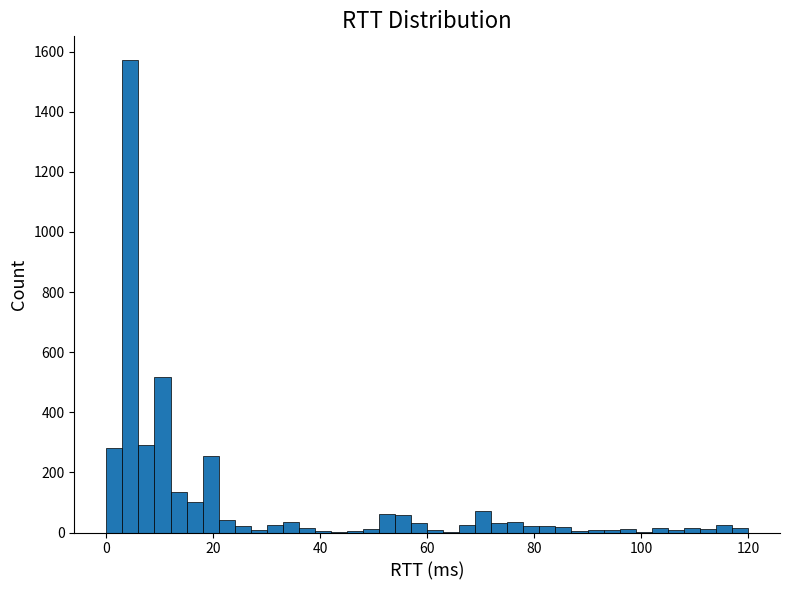

Read against the x-axis, roughly where is the centre of the tallest bar?

4